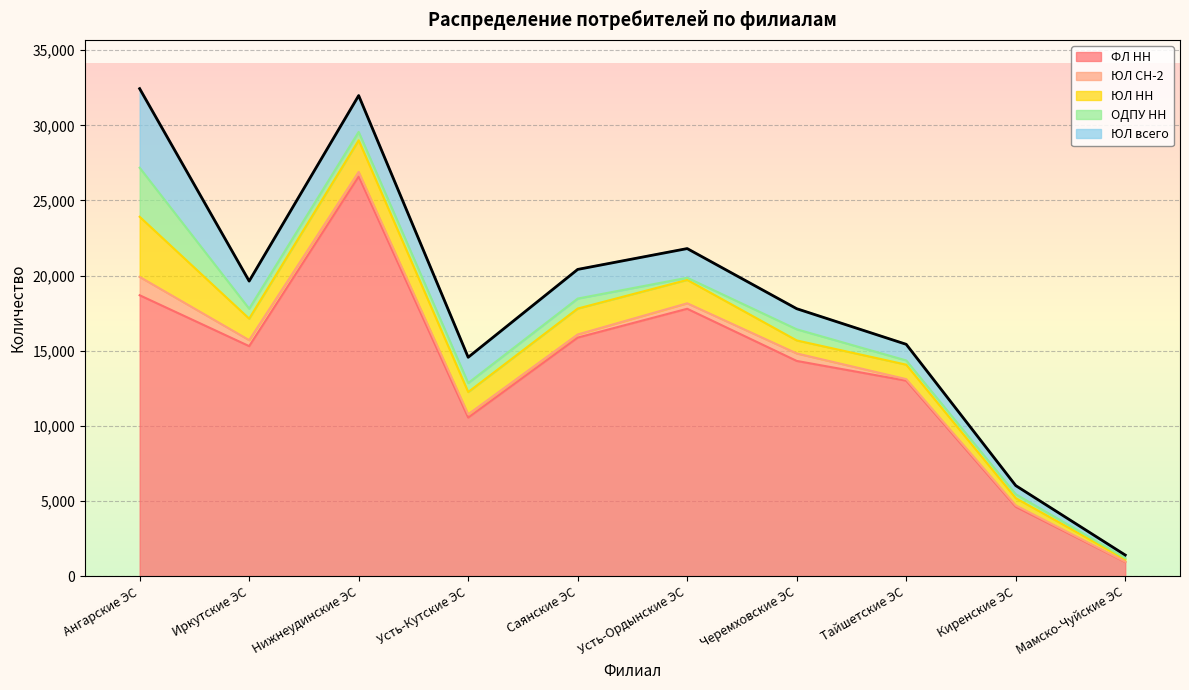

Which series has the largest total across all categories?

ФЛ НН